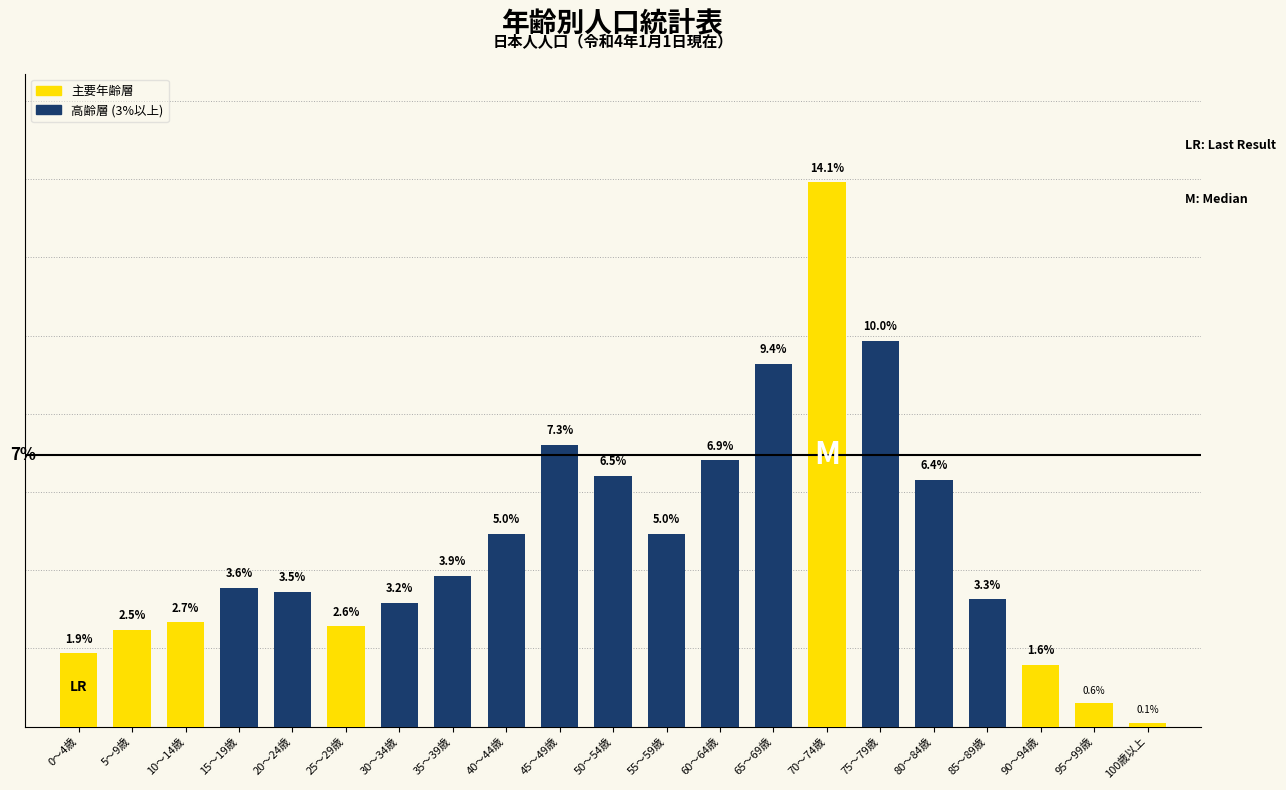

At which category does the chart reach its minimum across all series?

100歳以上